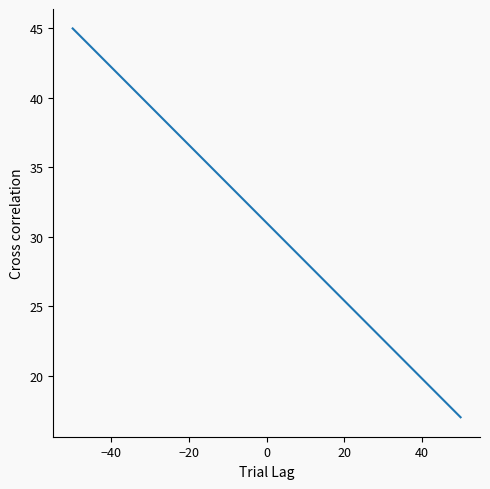

What is the difference between the maximum and minimum values?

28.0